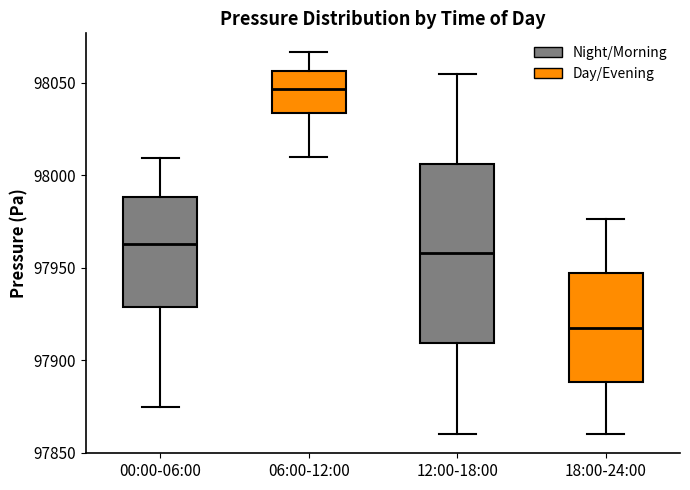

Which box's median line is the highest?

06:00-12:00